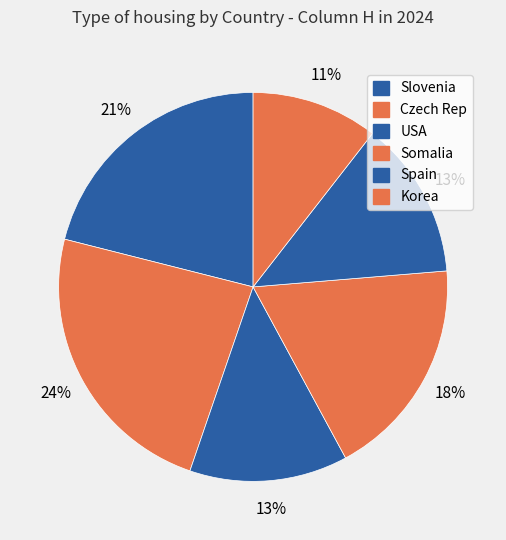

Which slice is the smallest?

Korea